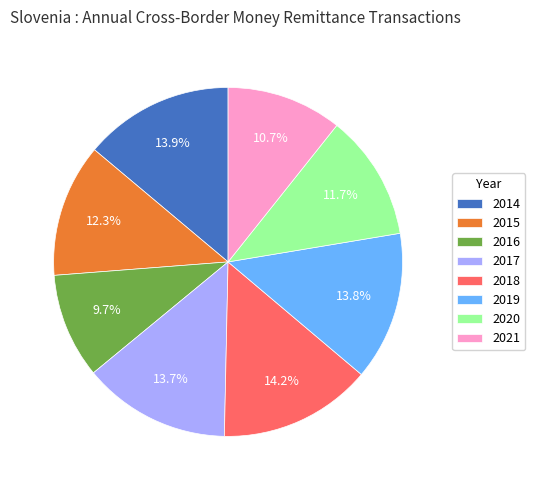

Count the number of slices in the pie.

8